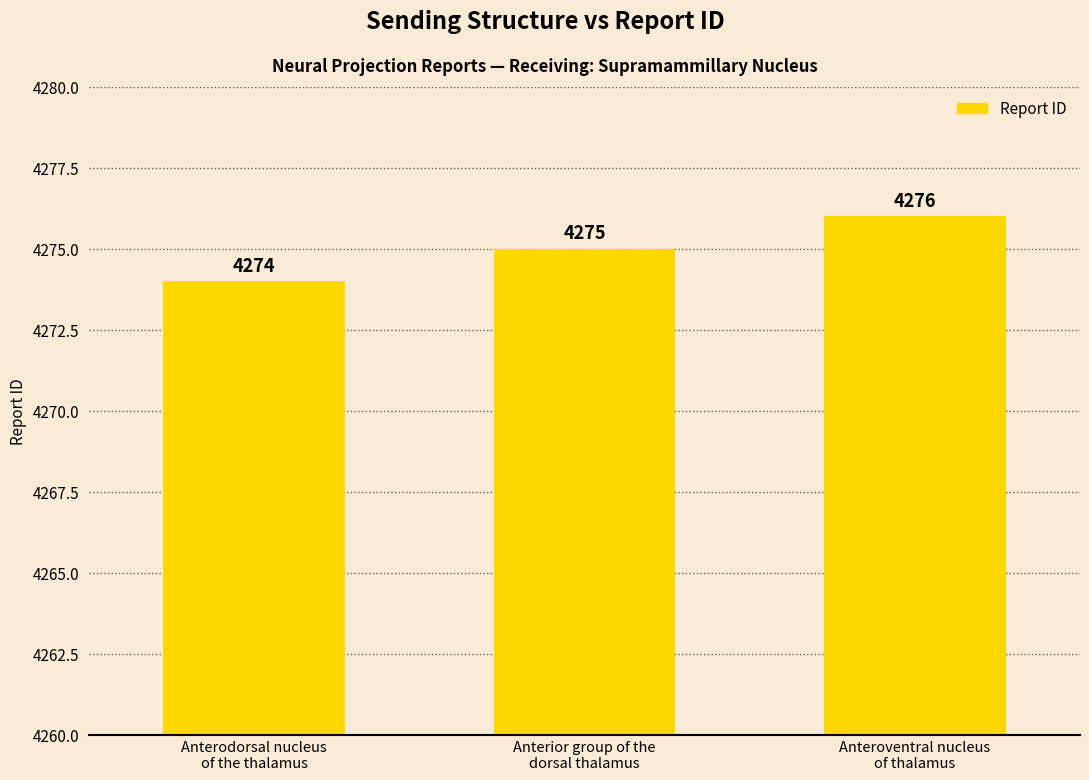

What is the sum of all values?

12825